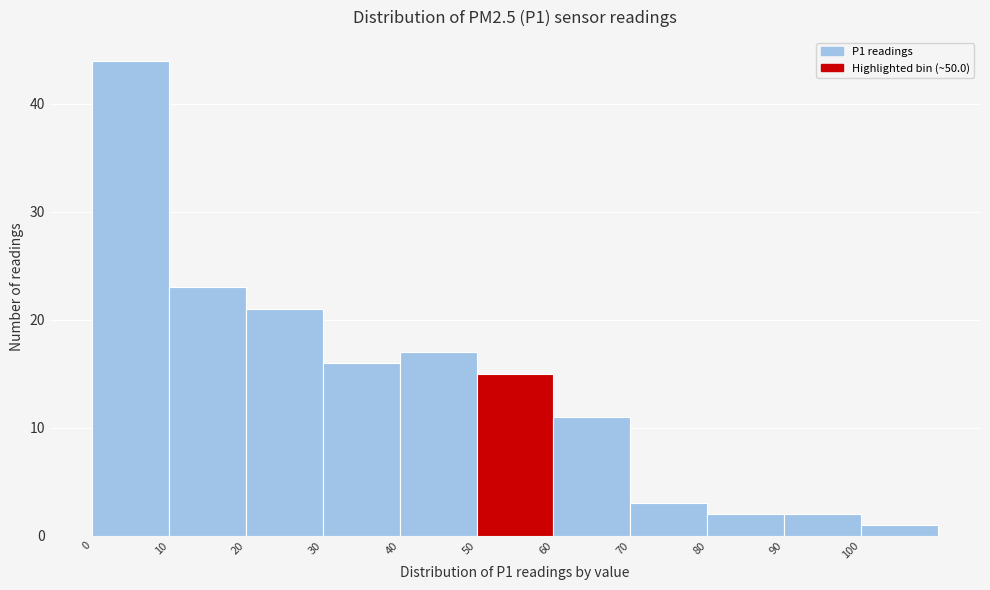

What is the height of the bar covering 50 to 60 on the x-axis? The values are not printed on the chart, so give them approximately, as read against the axis.

15